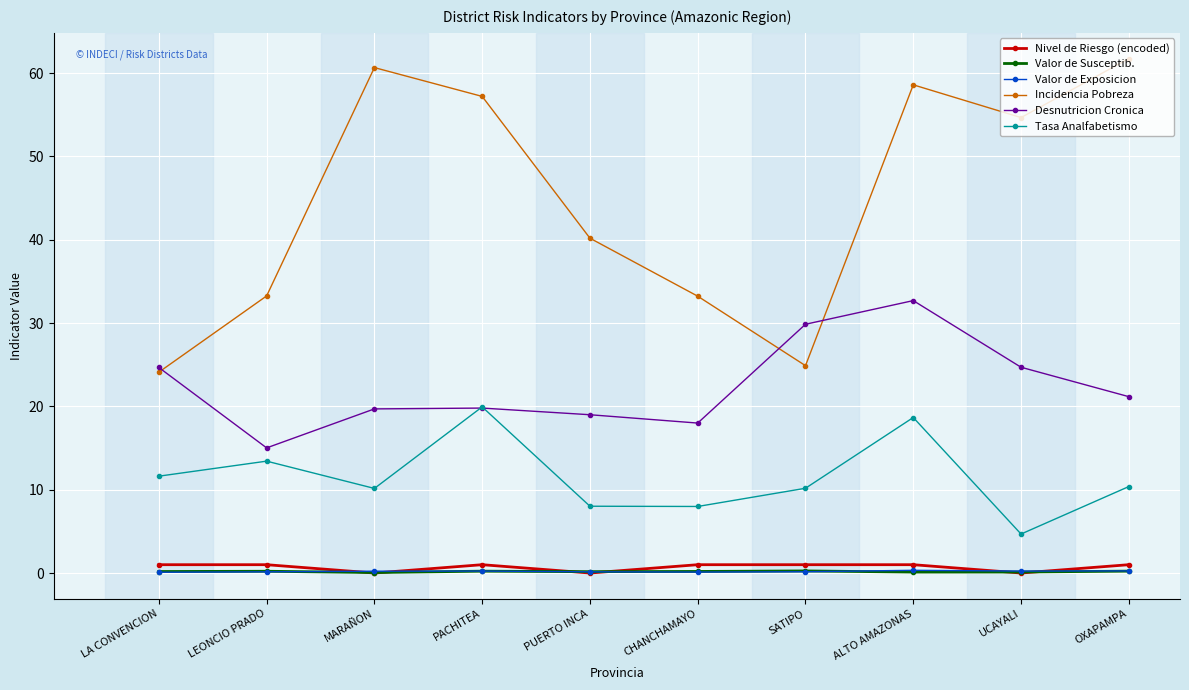

Between which two adjacent categories do Desnutricion Cronica and Incidencia Pobreza first intersect?

LA CONVENCION and LEONCIO PRADO